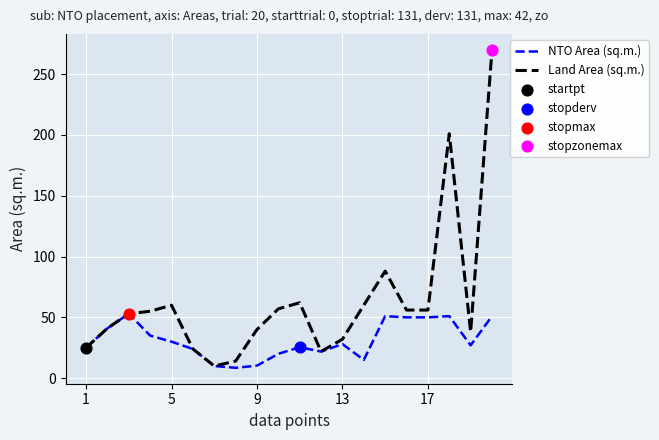

What is the maximum value shown in the chart?

270.0